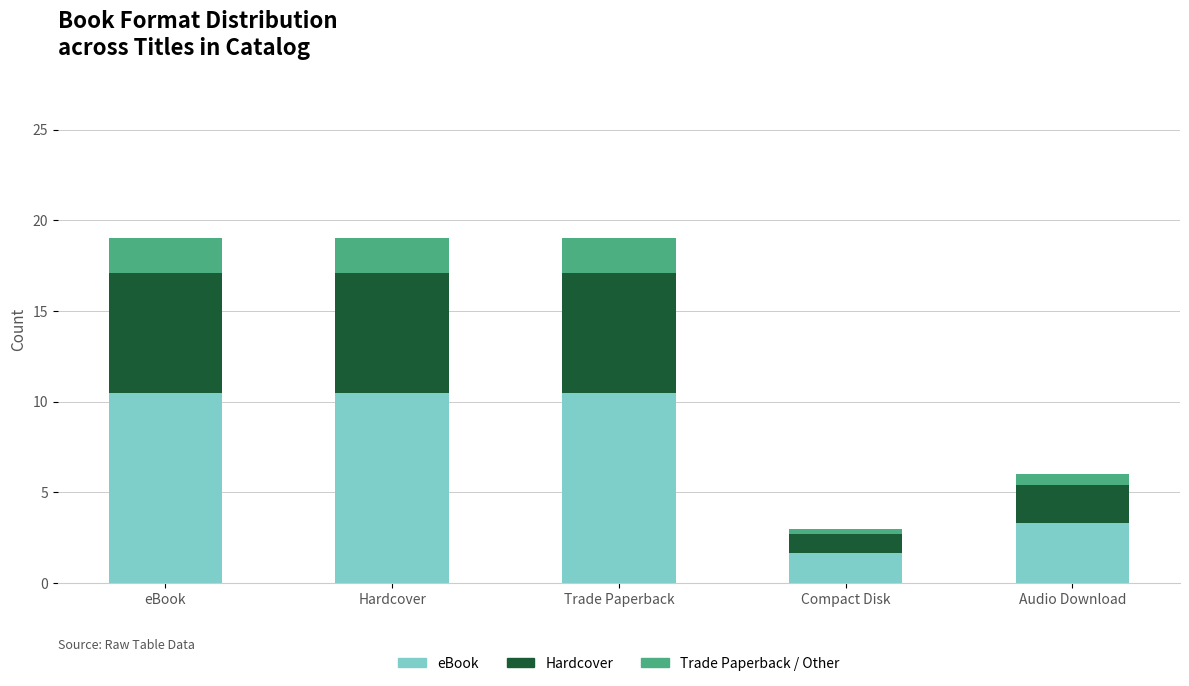

Is it true that eBook equals 10.5 at eBook?

True